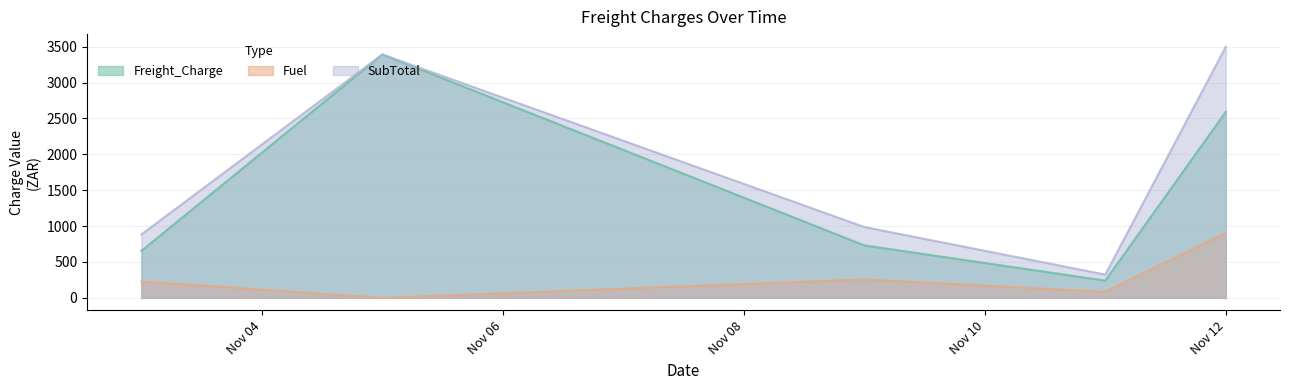

How many categories are shown in the chart?

5